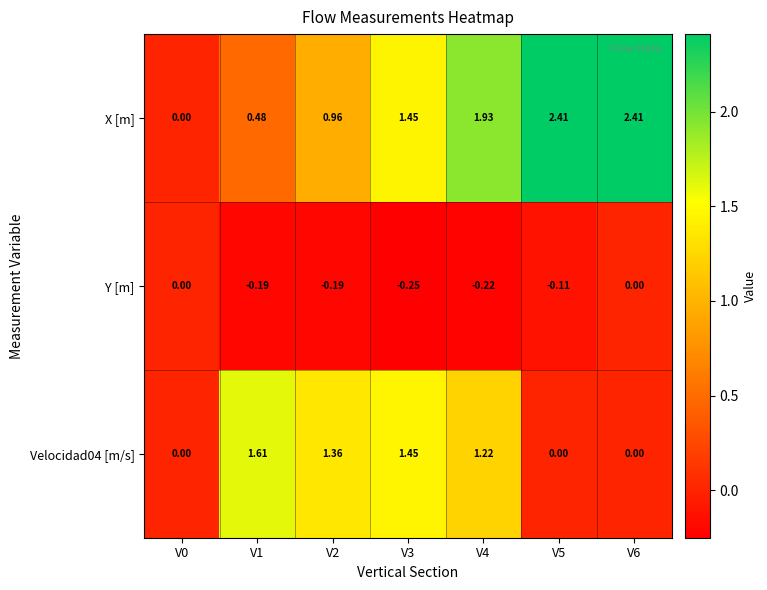

Which series has the largest total across all categories?

X [m]